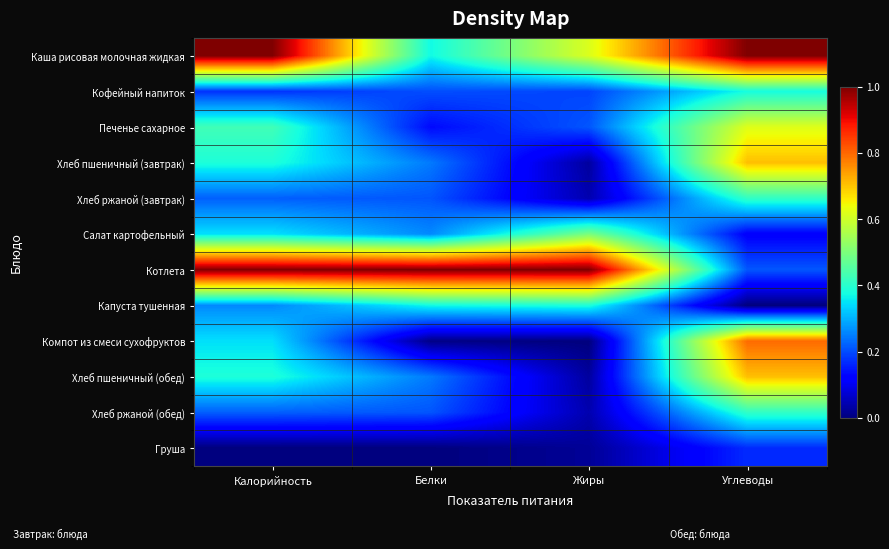

Reading left to right, transcribe all the data shown in this chart.

Каша рисовая молочная жидкая: Калорийность=1.0	Белки=0.4	Жиры=0.6	Углеводы=1.0
Кофейный напиток: Калорийность=0.2	Белки=0.2	Жиры=0.2	Углеводы=0.4
Печенье сахарное: Калорийность=0.4	Белки=0.1	Жиры=0.2	Углеводы=0.6
Хлеб пшеничный (завтрак): Калорийность=0.4	Белки=0.2	Жиры=0.0	Углеводы=0.7
Хлеб ржаной (завтрак): Калорийность=0.2	Белки=0.2	Жиры=0.0	Углеводы=0.4
Салат картофельный: Калорийность=0.3	Белки=0.3	Жиры=0.5	Углеводы=0.1
Котлета: Калорийность=1.0	Белки=1.0	Жиры=1.0	Углеводы=0.2
Капуста тушенная: Калорийность=0.3	Белки=0.4	Жиры=0.4	Углеводы=0.0
Компот из смеси сухофруктов: Калорийность=0.3	Белки=0.0	Жиры=0.0	Углеводы=0.8
Хлеб пшеничный (обед): Калорийность=0.4	Белки=0.2	Жиры=0.0	Углеводы=0.7
Хлеб ржаной (обед): Калорийность=0.2	Белки=0.2	Жиры=0.0	Углеводы=0.4
Груша: Калорийность=0.0	Белки=0.0	Жиры=0.0	Углеводы=0.2